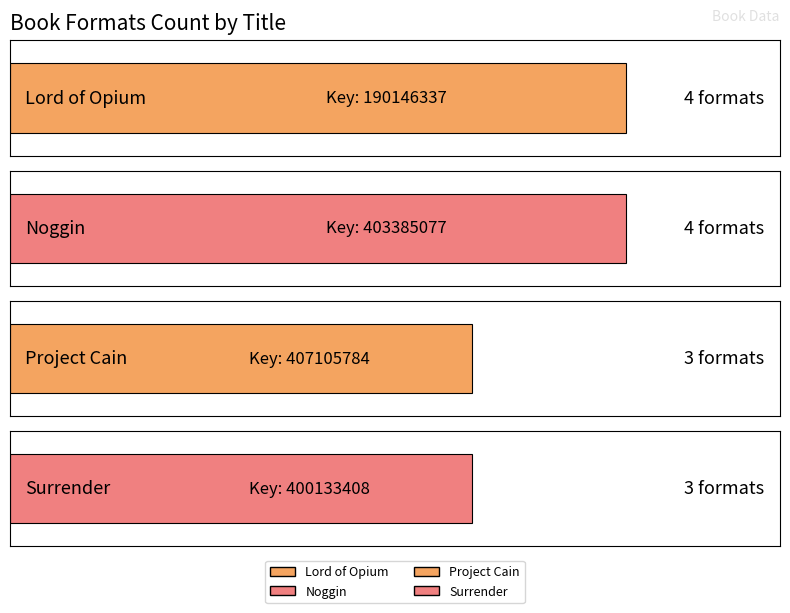

Rank the categories by value from highest to lowest.

Lord of Opium, Noggin, Project Cain, Surrender